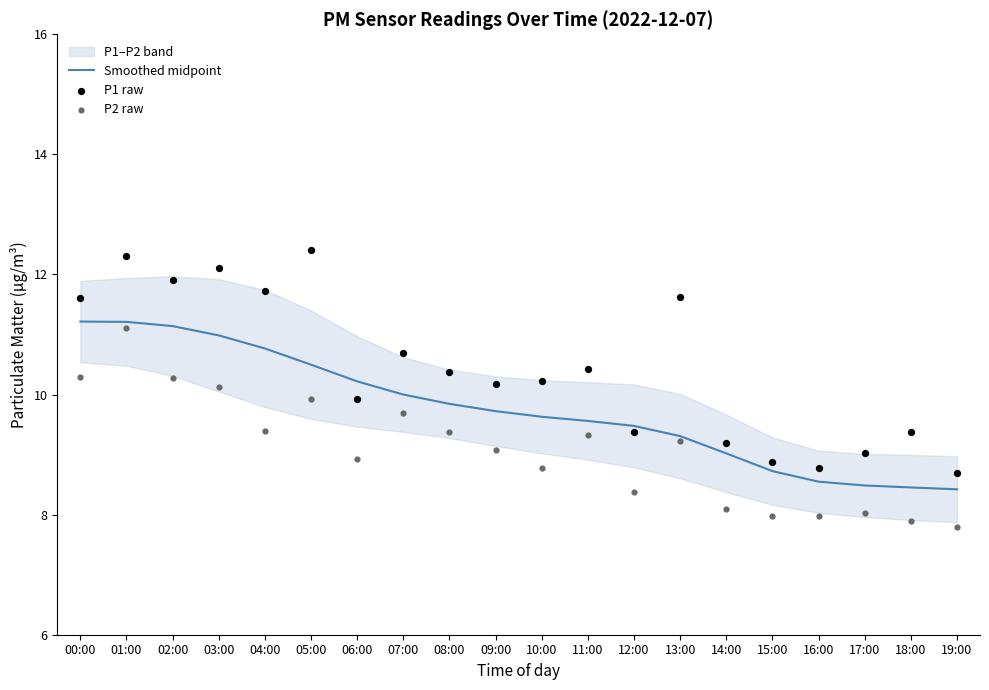

At how many categories does at least one series exceed 8?

20